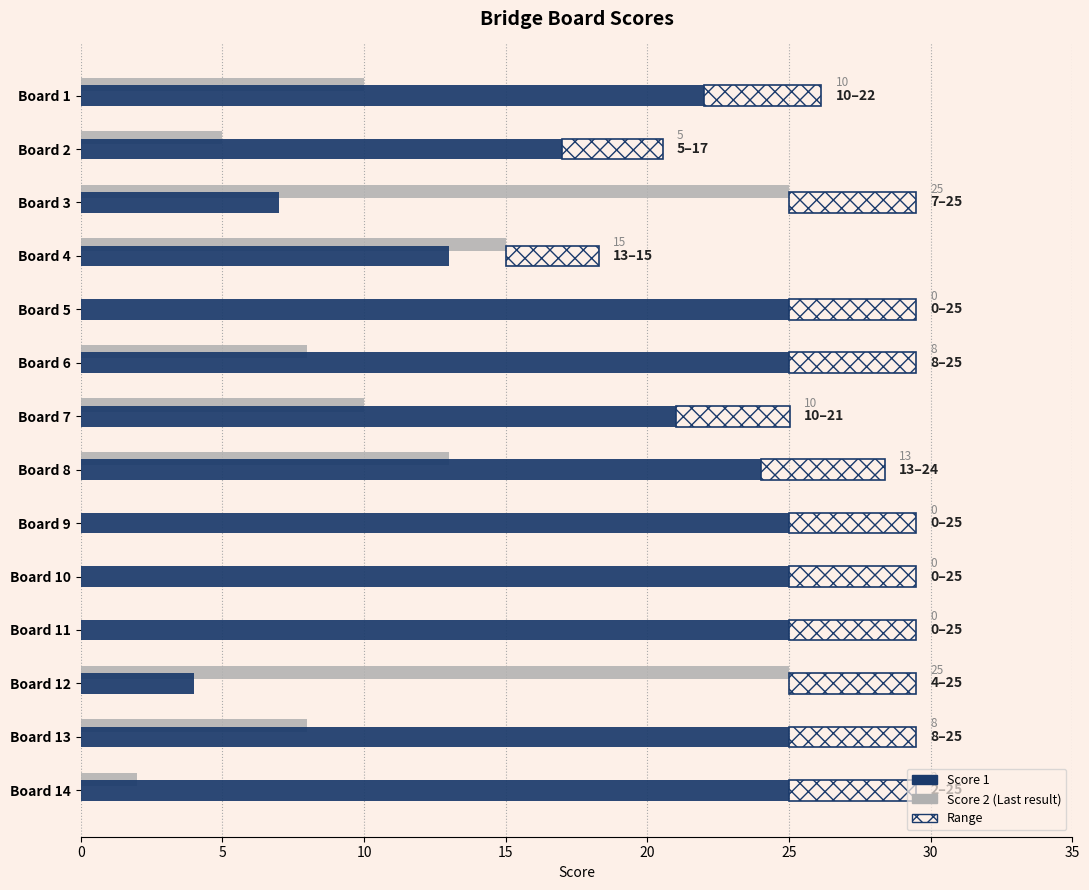

Rank the series by their maximum value, from lowest to highest.

Score 2, Score 1